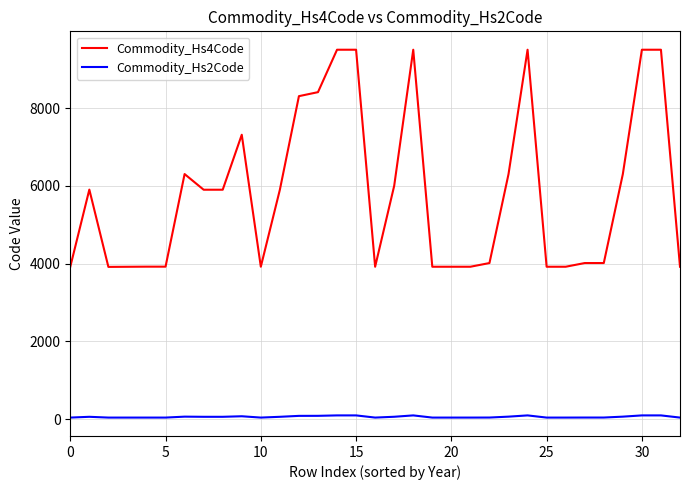

What is the minimum value shown in the chart?

39